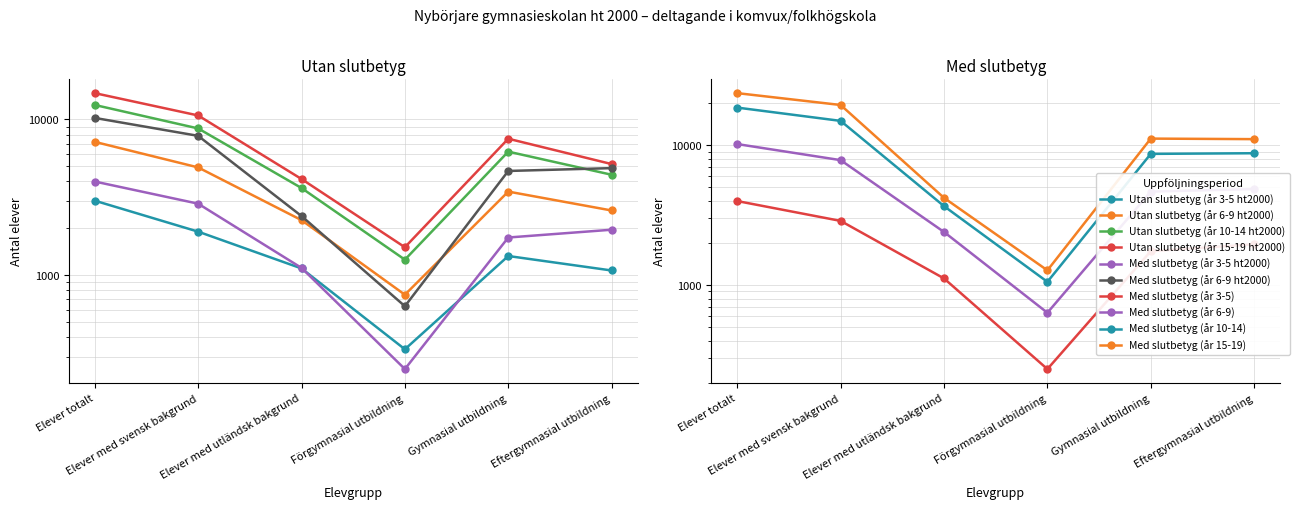

At which category does Utan slutbetyg (år 10-14 ht2000) reach its first local peak?

Gymnasial utbildning